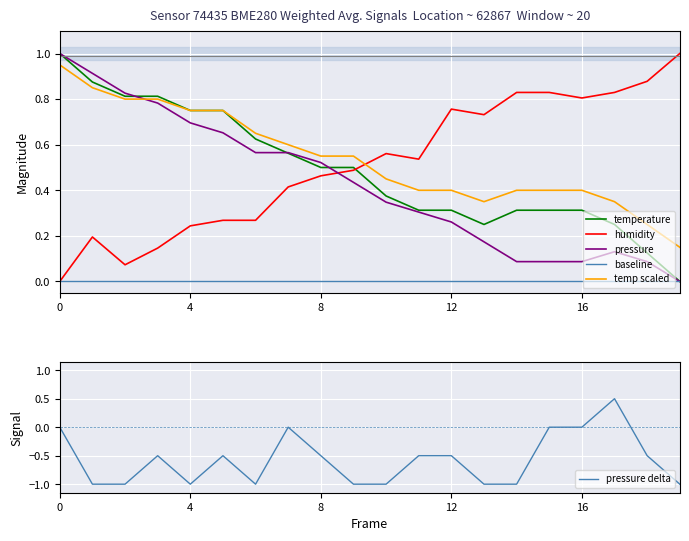

What is the approximate value of humidity at 17?

0.8